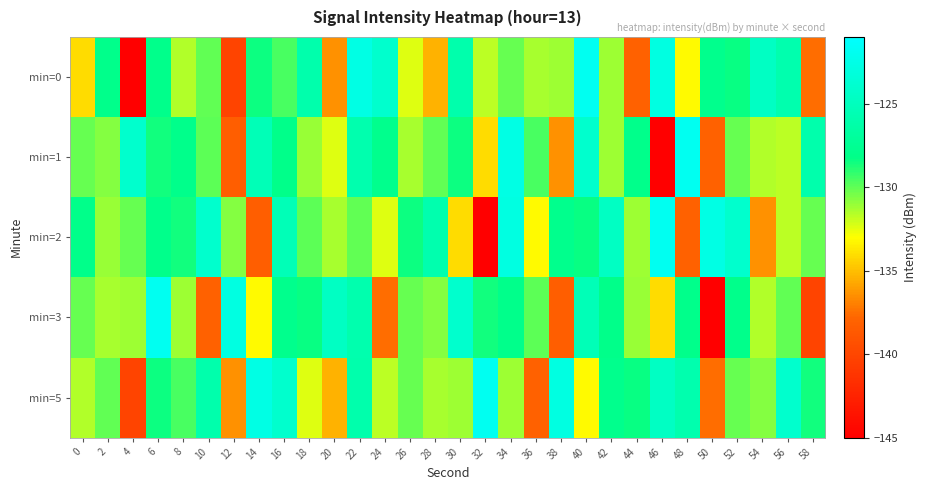

What is the greatest value displayed?

-121.9